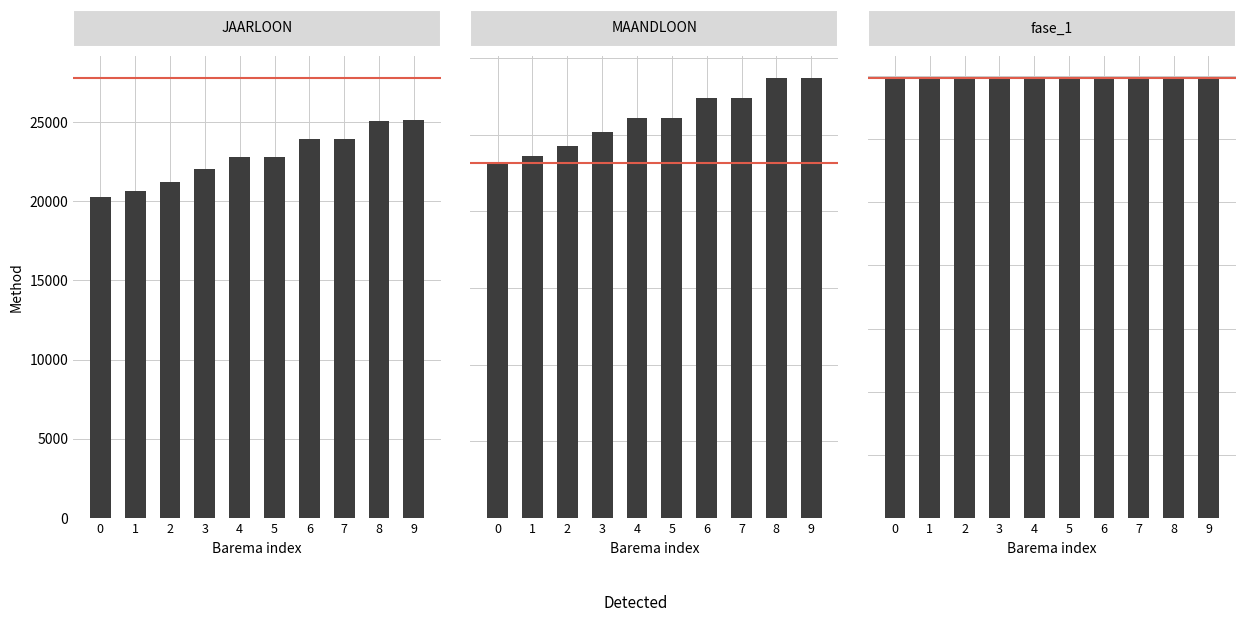

List the series in order of their peak value, highest first.

JAARLOON, MAANDLOON, fase_1